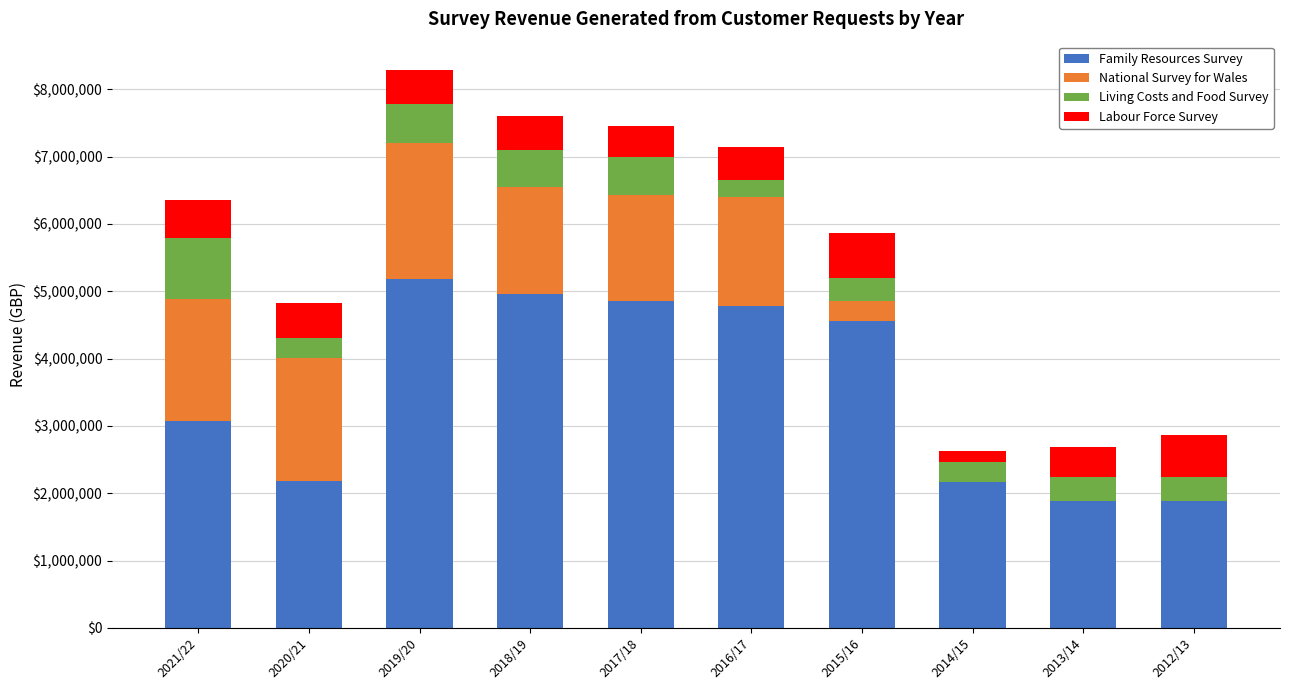

The value of Family Resources Survey at 2019/20 is 6873103.4. True or false?

False